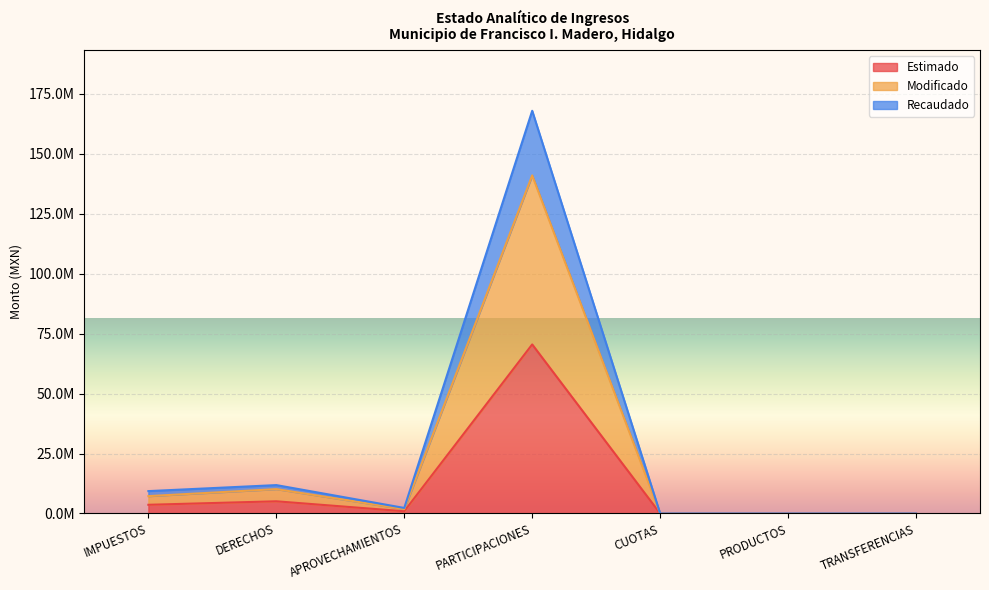

Rank the series by their average value, from lowest to highest.

Estimado, Modificado, Recaudado